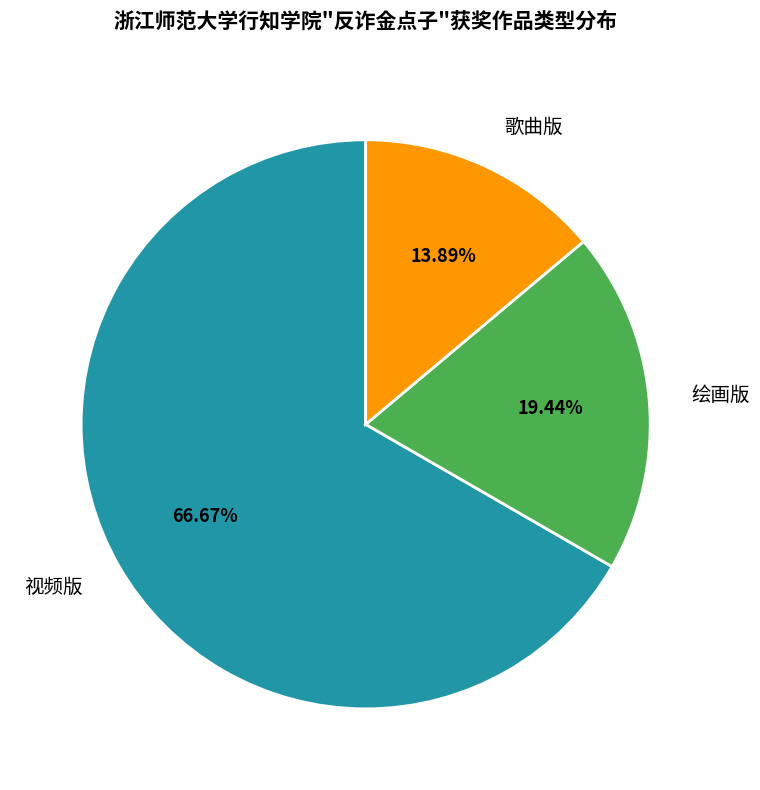

To the nearest percent, what portion does 视频版 represent?

67%